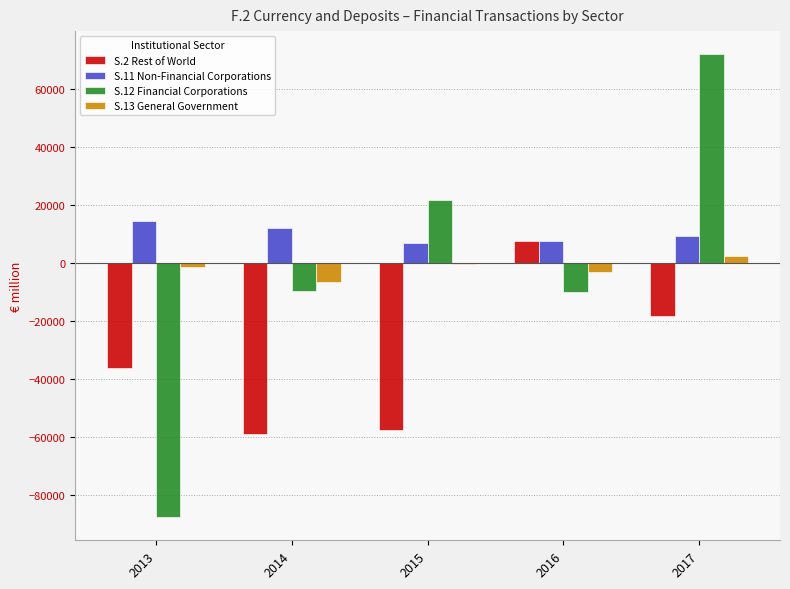

At which label does S.11 Non-Financial Corporations reach its peak?

2013